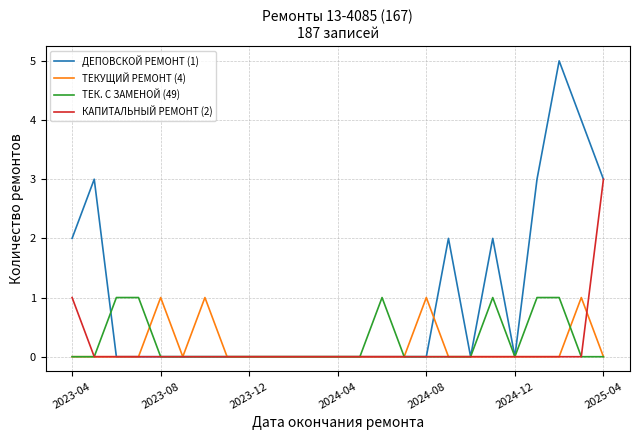

Which series has the largest total across all categories?

ДЕПОВСКОЙ РЕМОНТ (1)